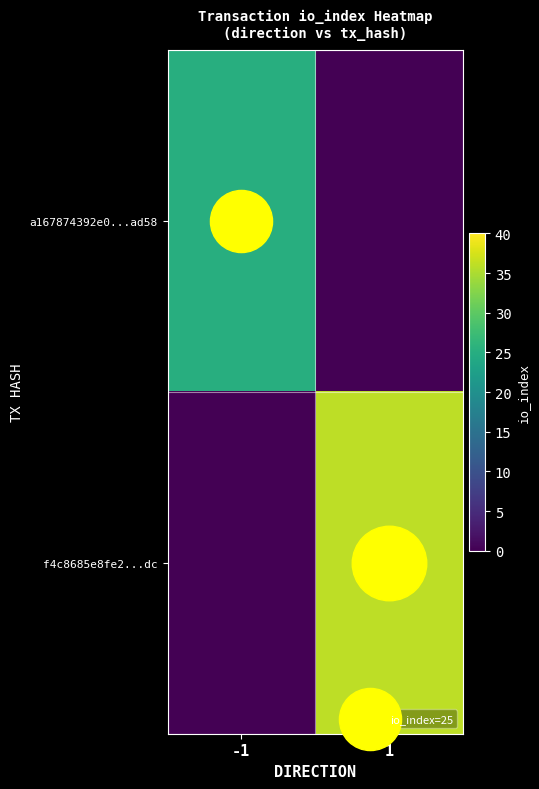

Between 1 and -1, which is larger?

-1